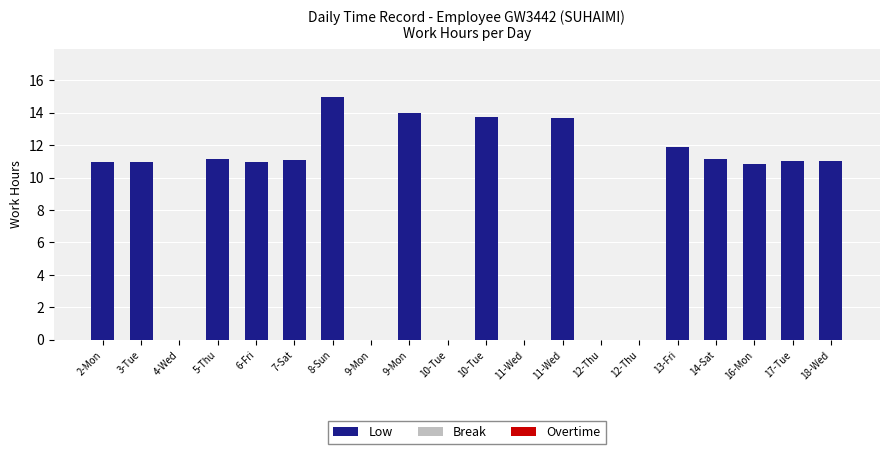

How many categories are shown in the chart?

20